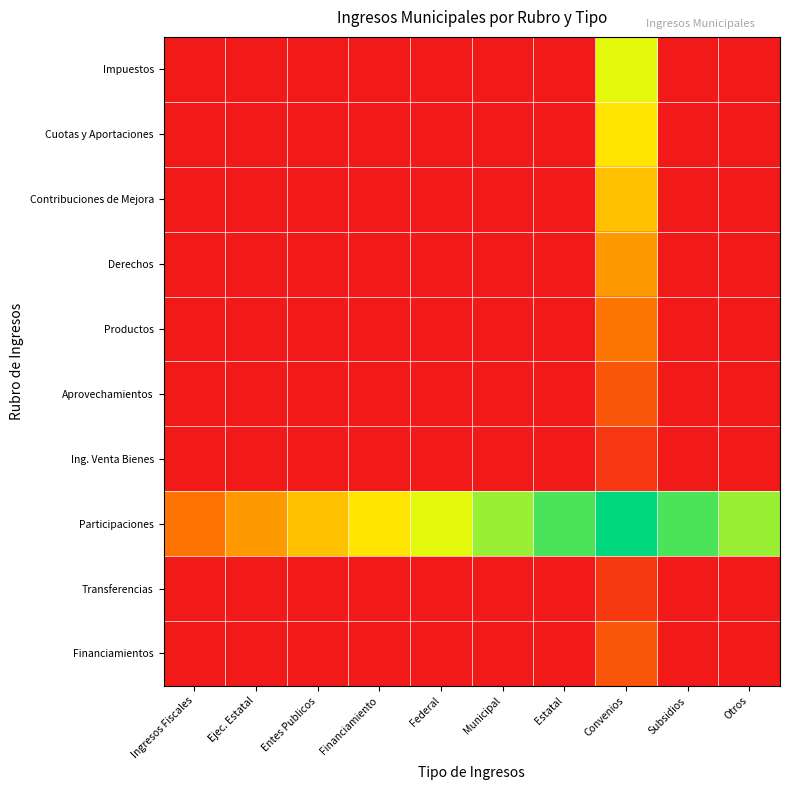

At which category is the sum across all series the highest?

Convenios